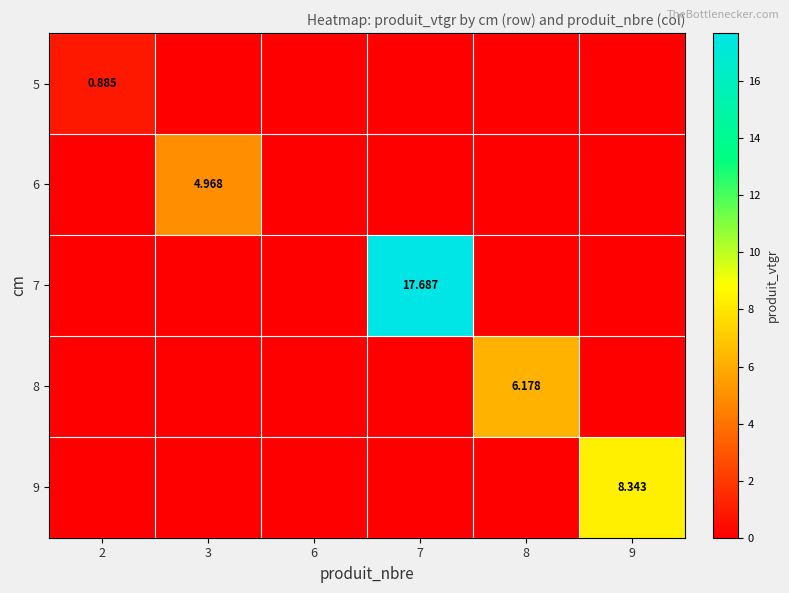

Is the value of 5 at 2 greater than the value of 6 at 3?

No